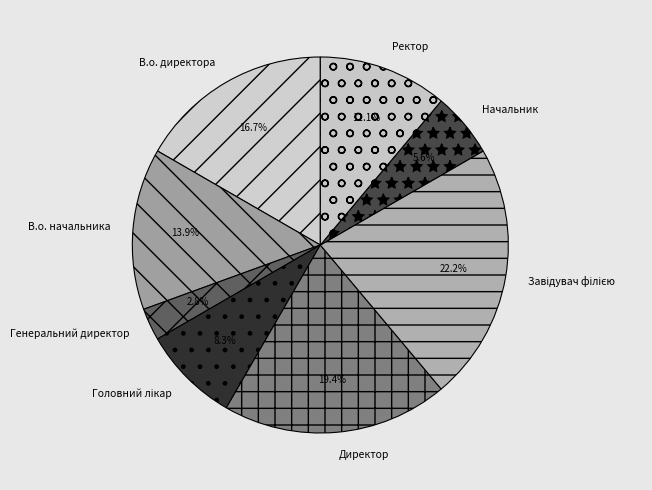

Is there a majority slice in this chart?

No